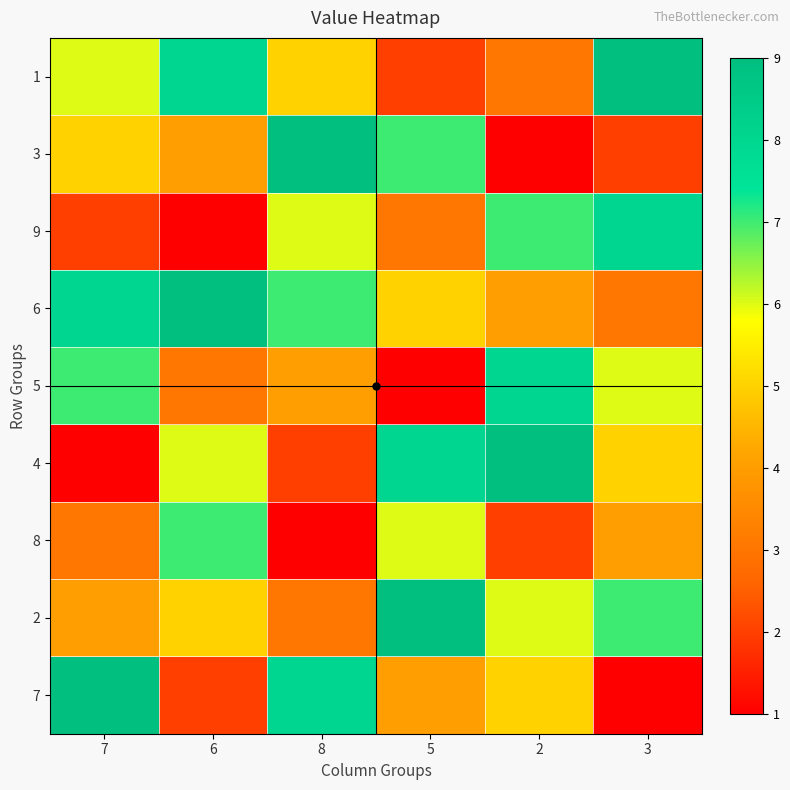

Reading left to right, list all the values displayed in this chart.

1: 7=6	6=8	8=5	5=2	2=3	3=9
3: 7=5	6=4	8=9	5=7	2=1	3=2
9: 7=2	6=1	8=6	5=3	2=7	3=8
6: 7=8	6=9	8=7	5=5	2=4	3=3
5: 7=7	6=3	8=4	5=1	2=8	3=6
4: 7=1	6=6	8=2	5=8	2=9	3=5
8: 7=3	6=7	8=1	5=6	2=2	3=4
2: 7=4	6=5	8=3	5=9	2=6	3=7
7: 7=9	6=2	8=8	5=4	2=5	3=1